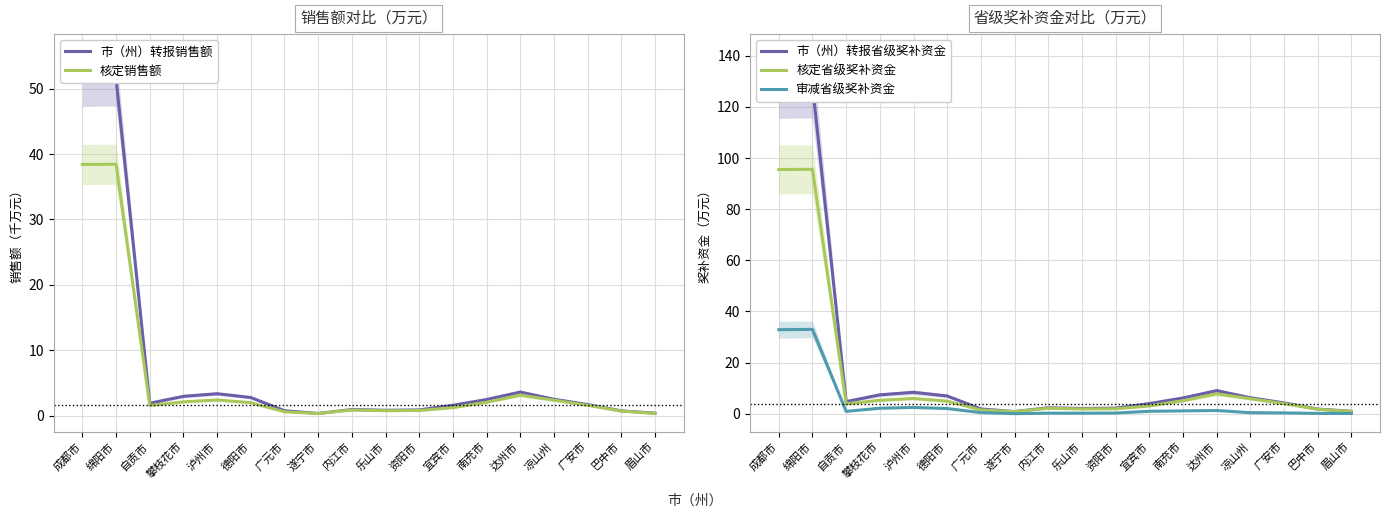

True or false: 核定省级奖补资金 has a value of 95.5 at 成都市.

True